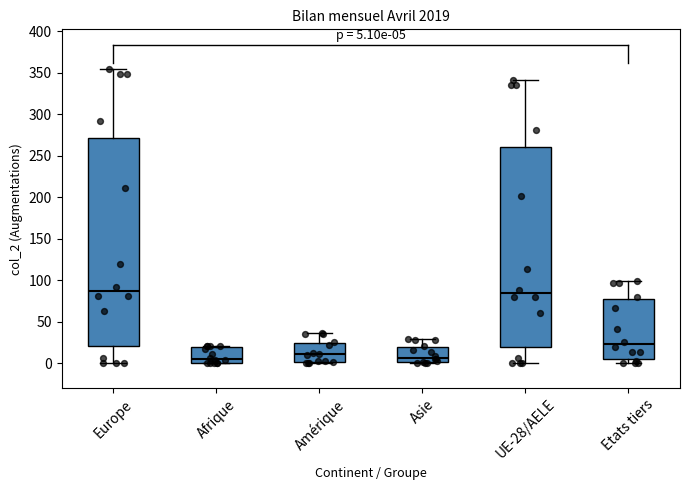

Comparing the boxes themselves (not the whiskers), which one is the tallest?

Europe